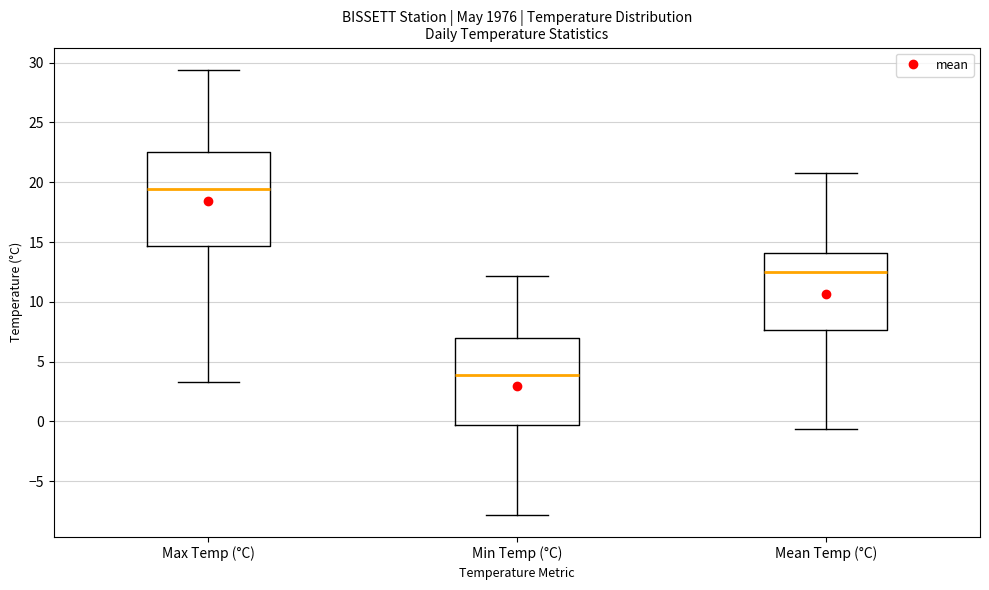

Which box is the tallest, from its lower edge to its upper edge?

Max Temp (°C)